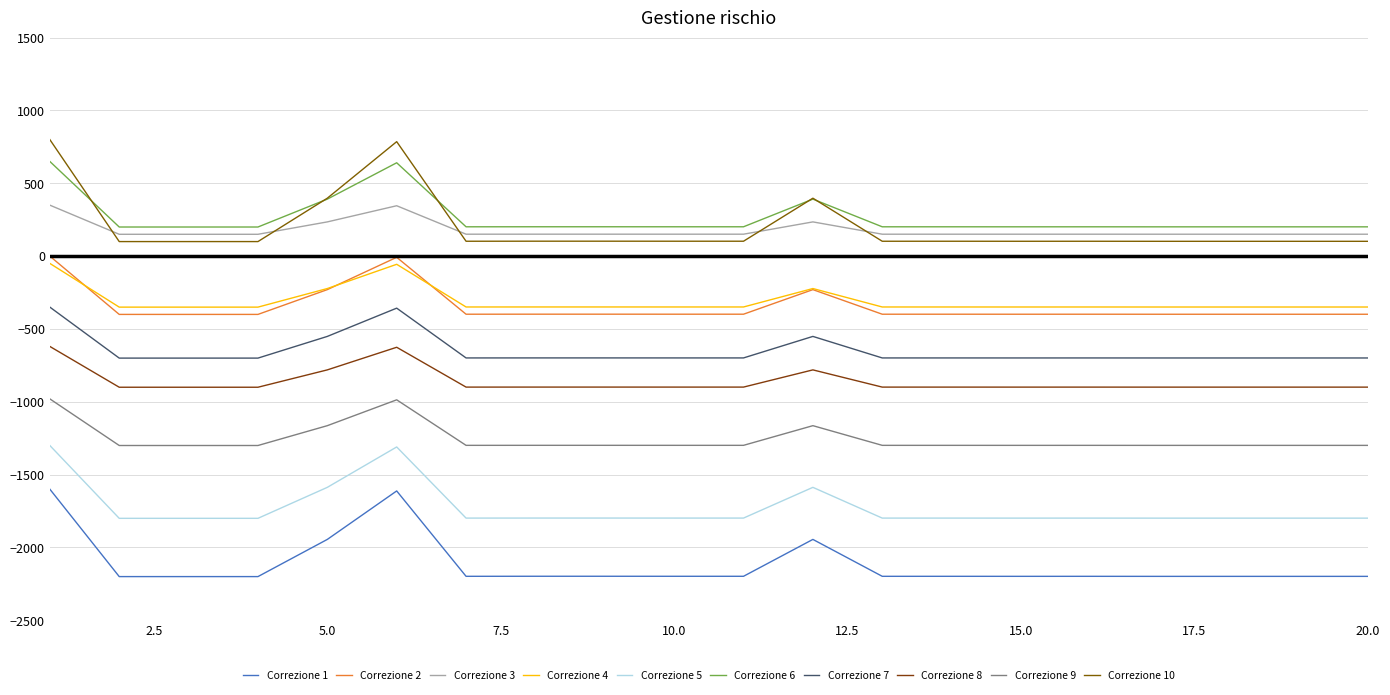

Is this an area chart (filled region under the line)?

No